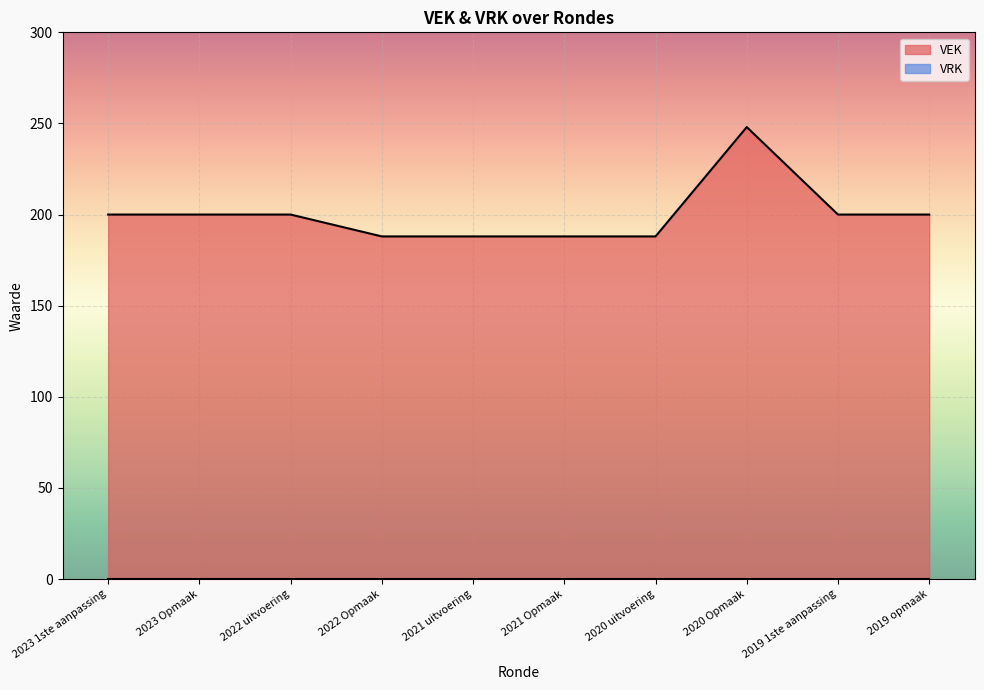

Read the value at 2023 1ste aanpassing, to the nearest 10.

200